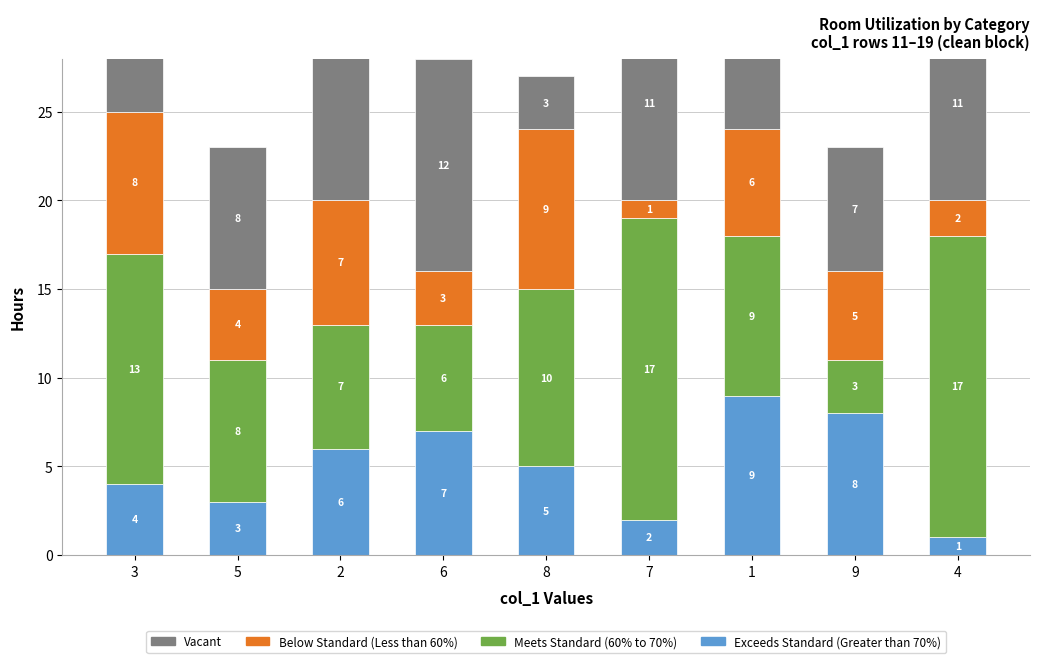

True or false: Meets Standard (60% to 70%) has a value of 4 at 2.

False